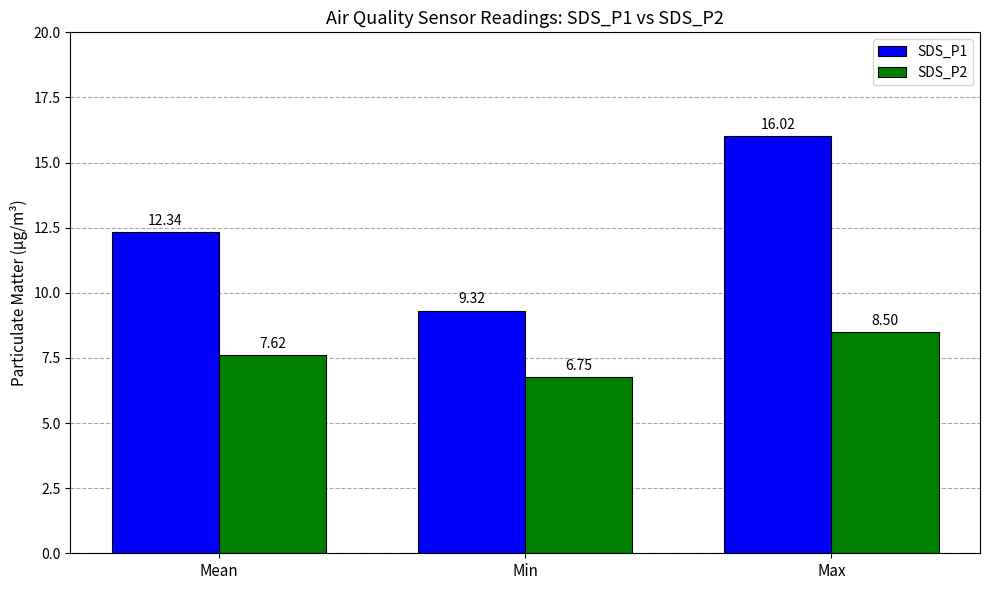

True or false: SDS_P1 has a value of 16.0 at Max.

True